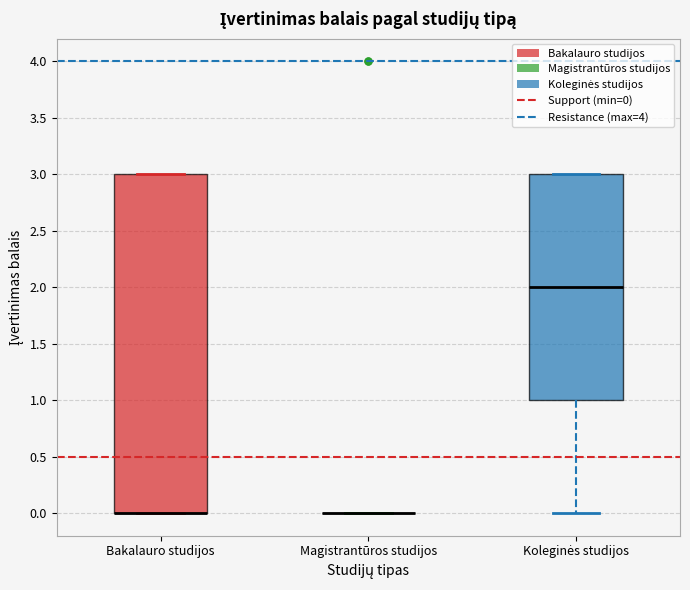

Where is the lower edge of the box for Koleginės studijos on the y-axis? The values are not printed on the chart, so give them approximately, as read against the axis.

1